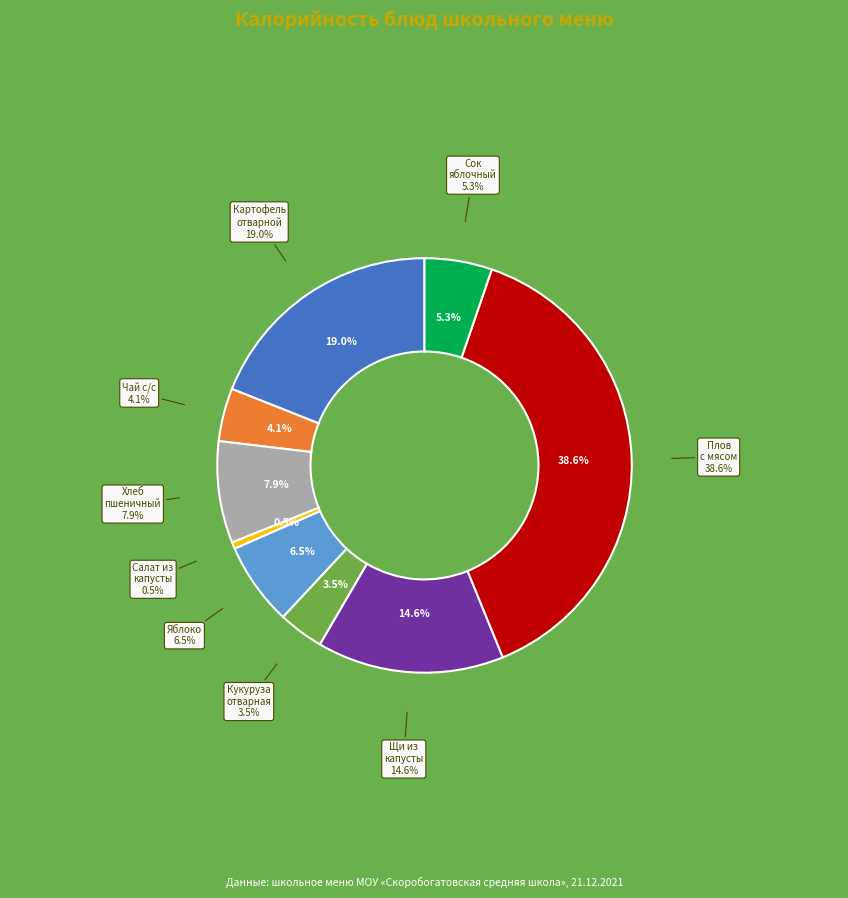

Is Кукуруза отварная the majority of the pie?

No